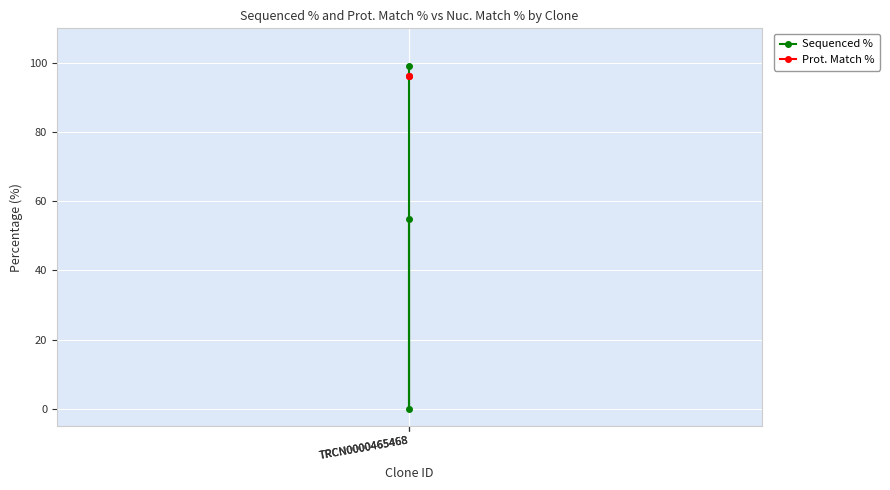

Is the value of Sequenced % at TRCN0000465468 greater than the value of Prot. Match % at TRCN0000465468?

Yes